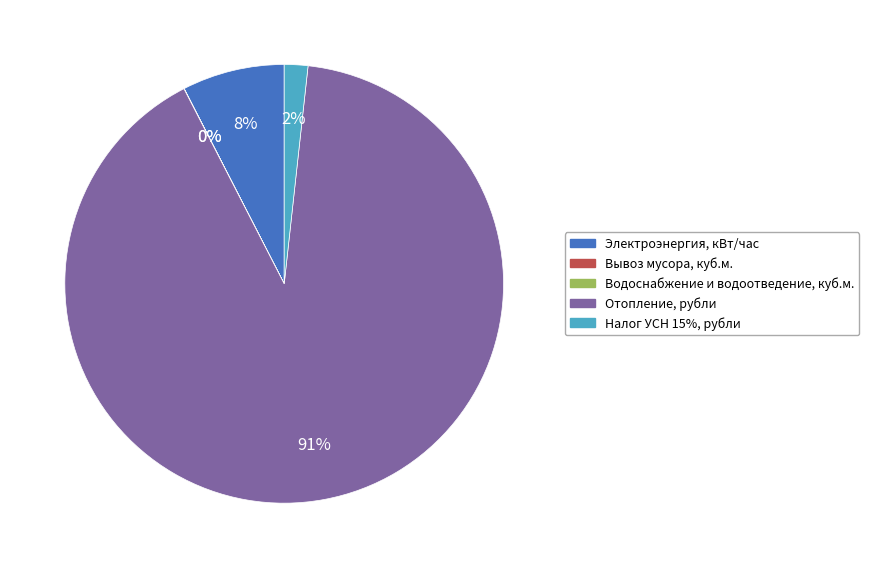

Combined, do Налог УСН 15%, рубли and Отопление, рубли account for over 50%?

Yes